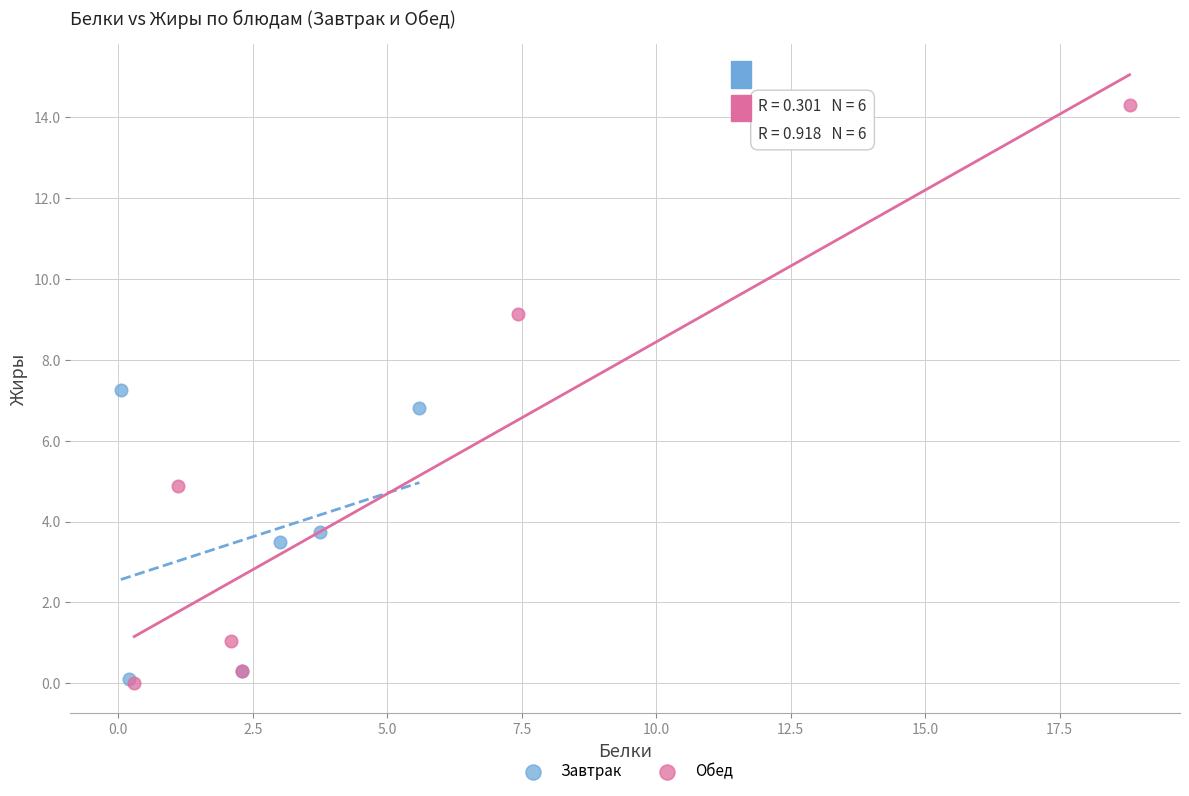

Which series has the largest Y range (max minus min)?

Обед